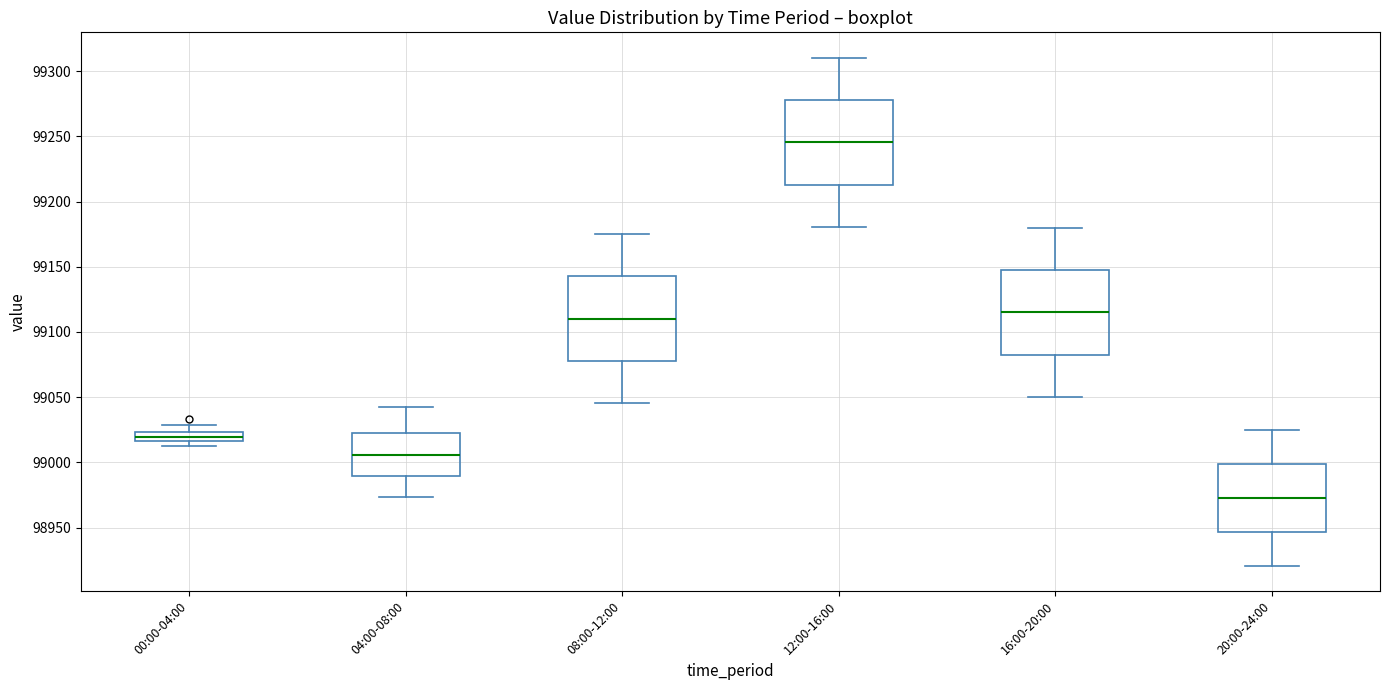

Which box has the lowest median line?

20:00-24:00